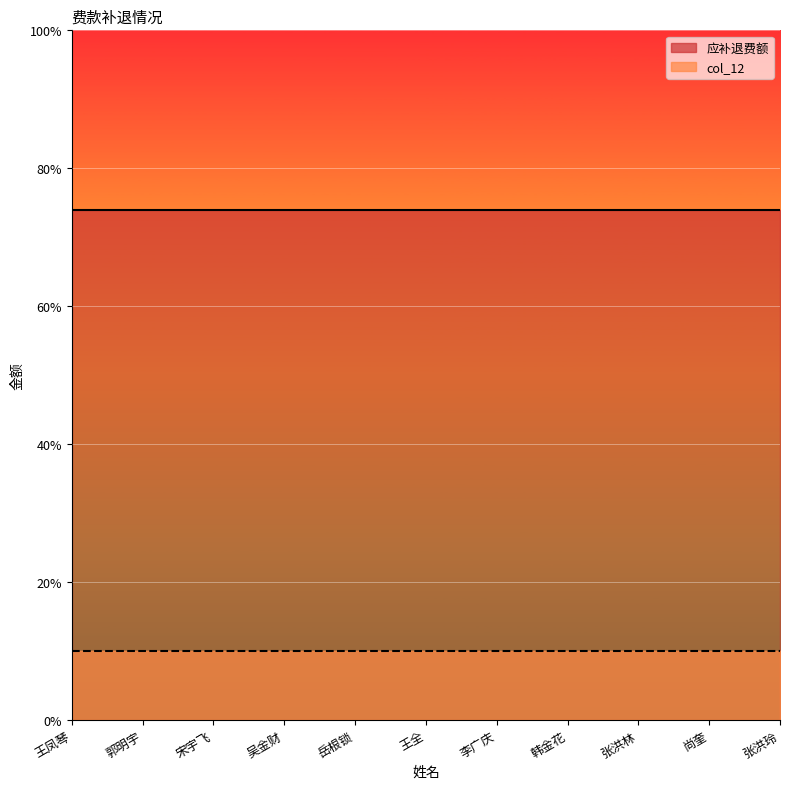

True or false: 应补退费额 has a value of 614 at 王全.

False